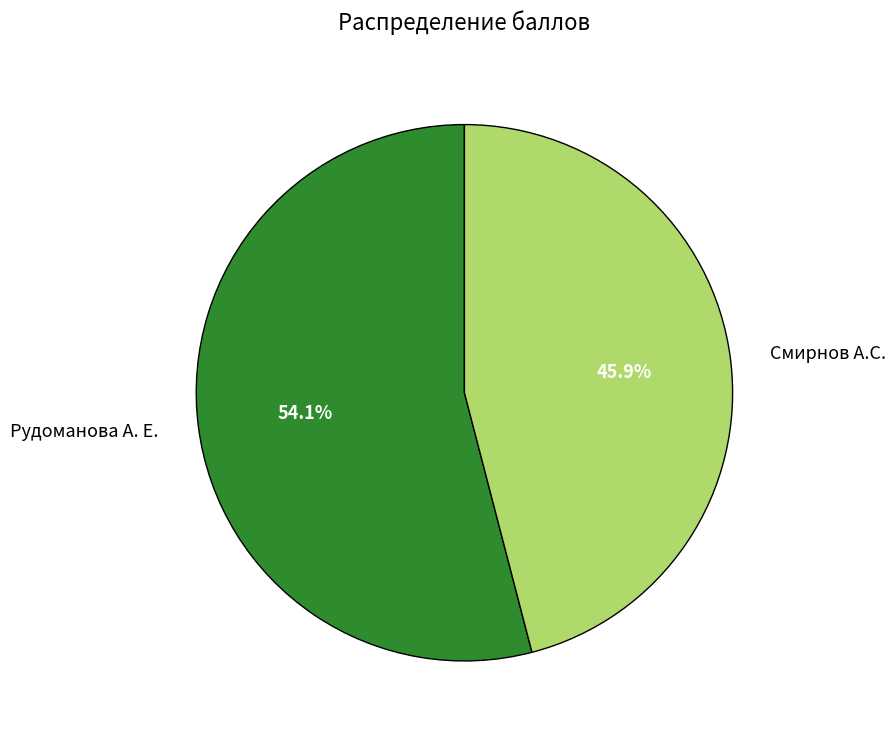

Count the number of slices in the pie.

2